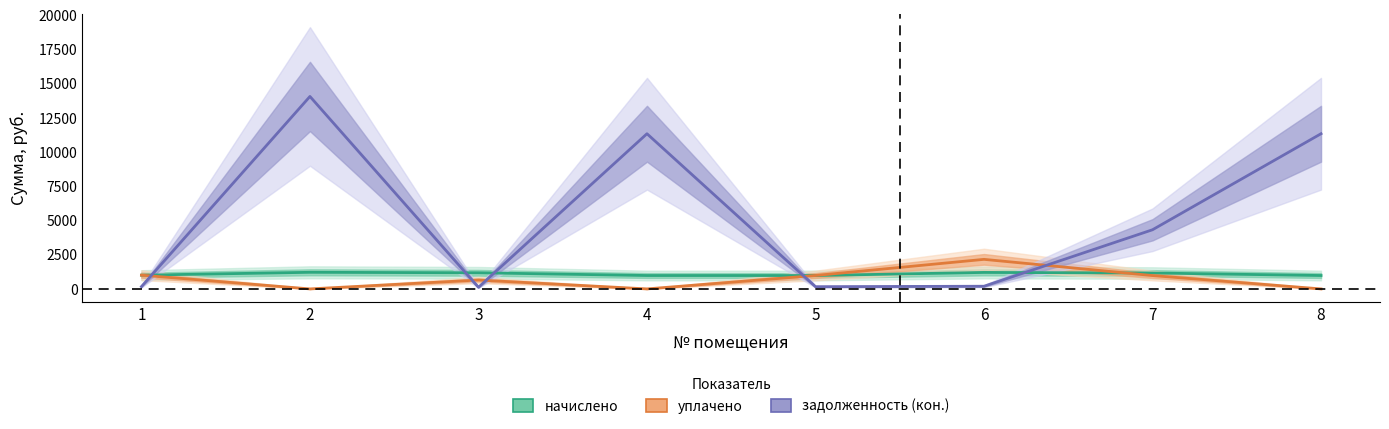

The задолженность (кон.) series shows 15640.1 at 8. True or false?

False